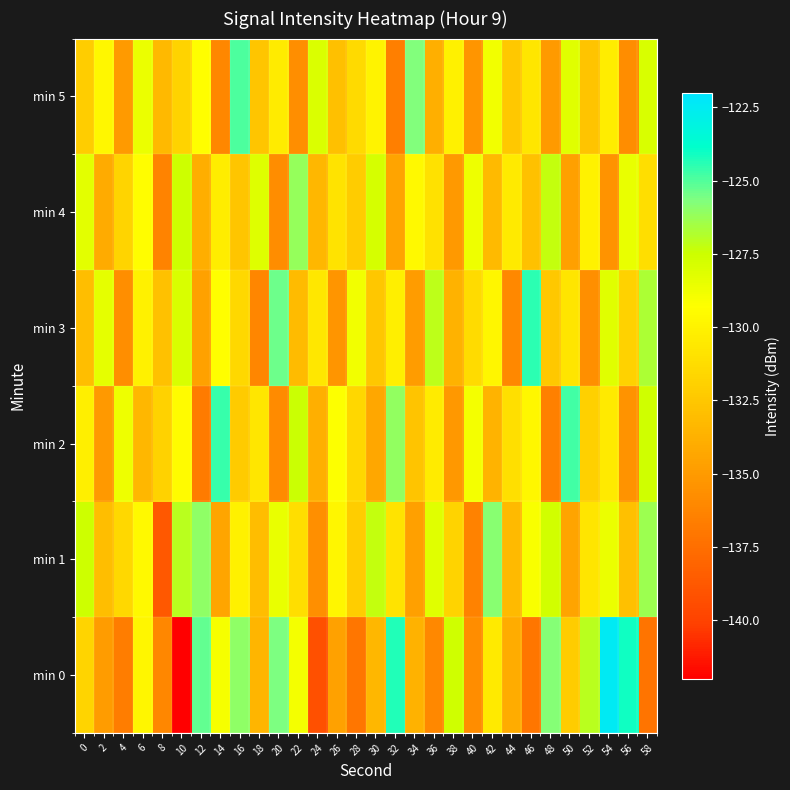

What is the difference between the highest and lowest values at 4?

7.9